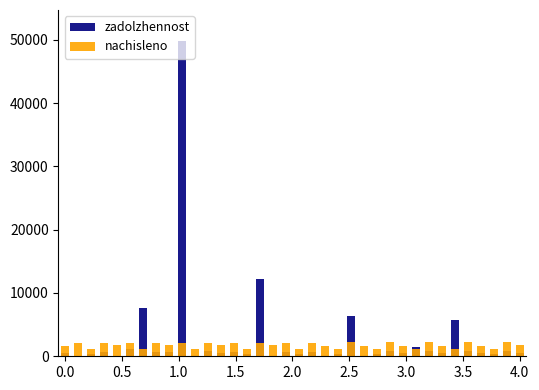

How many data points does each series have?

36